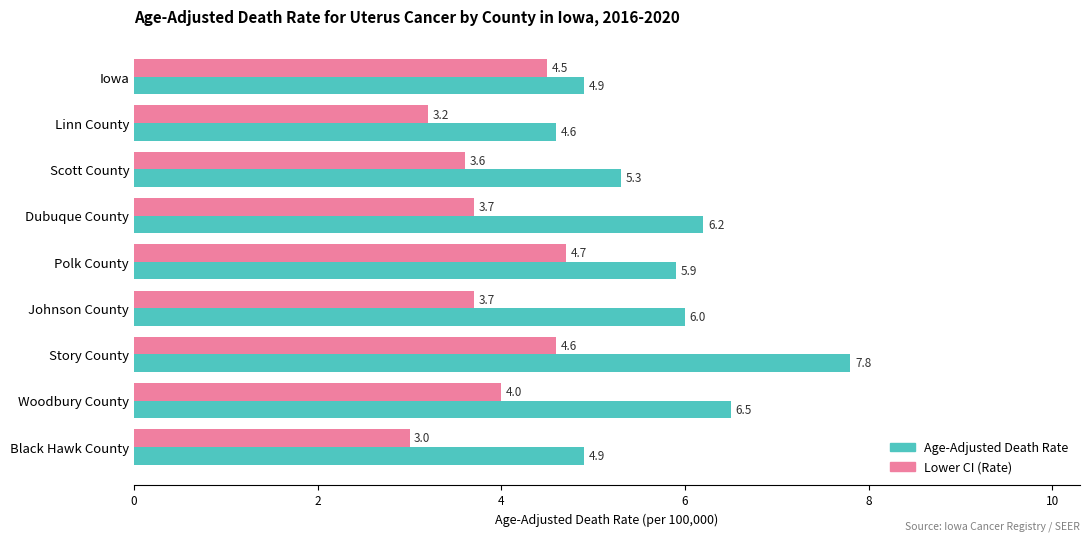

True or false: Lower CI (Rate) has a value of 3.6 at Scott County.

True